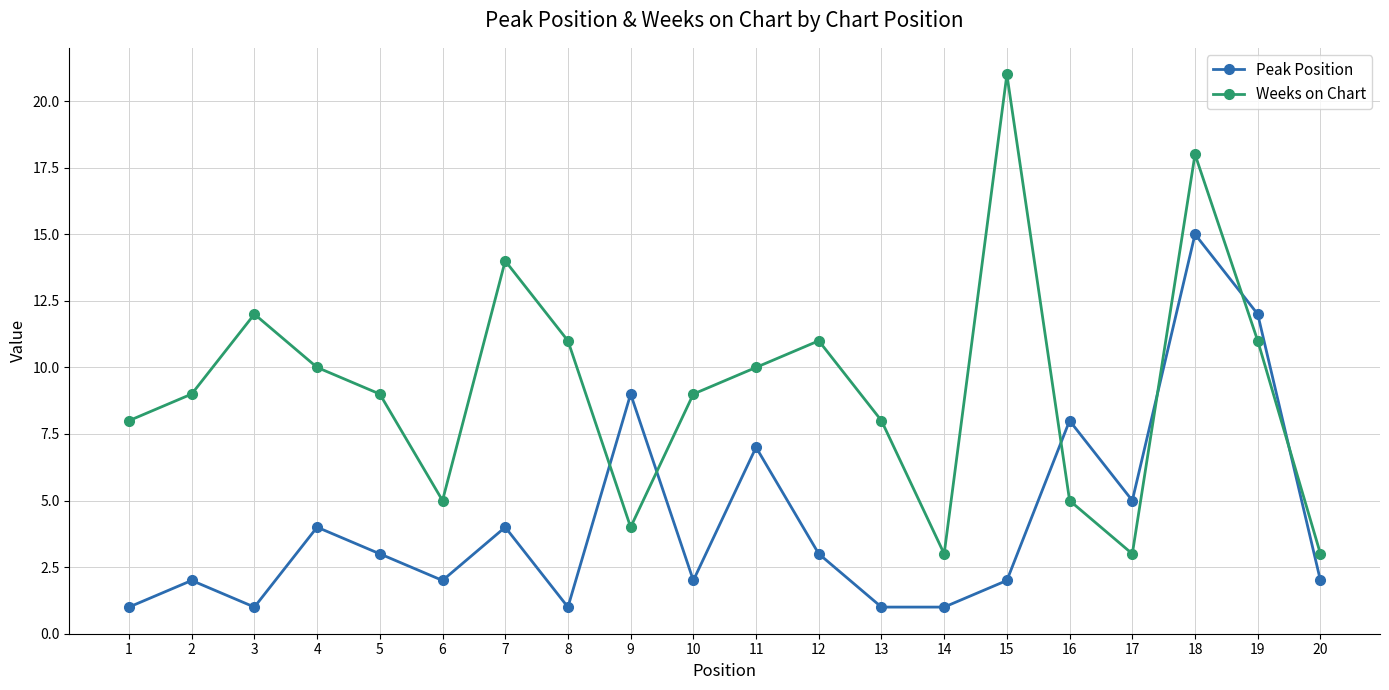

What is the value of the Weeks on Chart point at the 17th from the left?

3